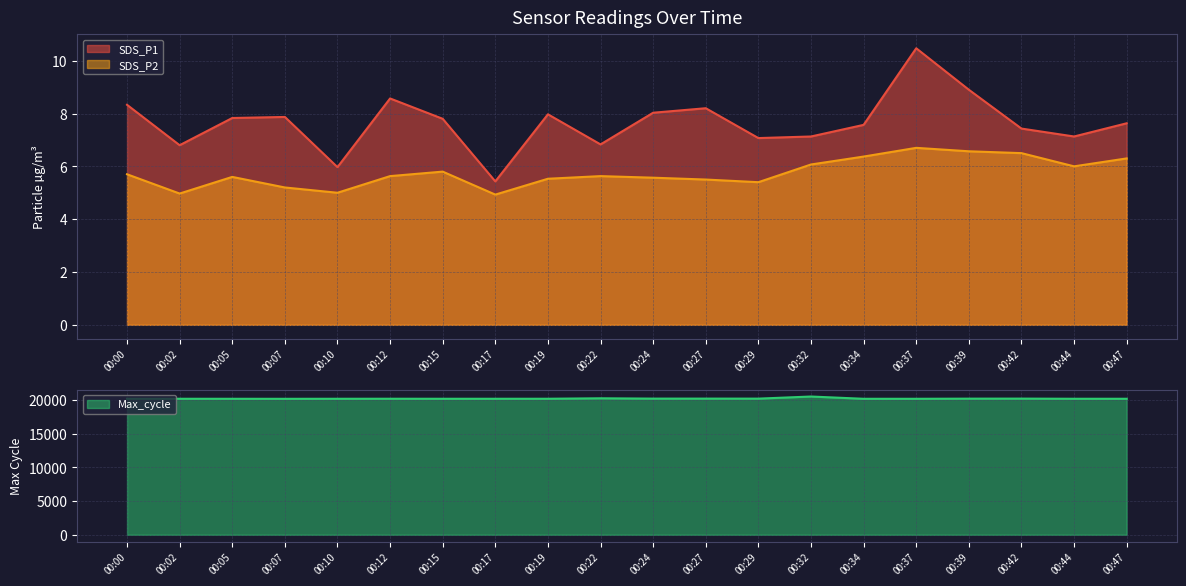

What is the difference between the highest and lowest values at 00:12?

20202.4